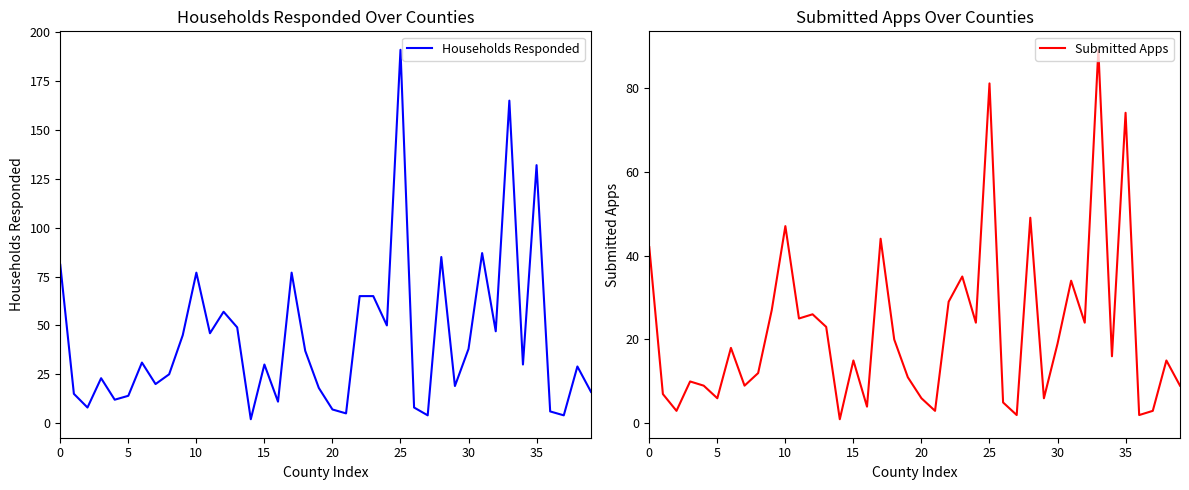

What is the highest value of the Submitted Apps series?

89